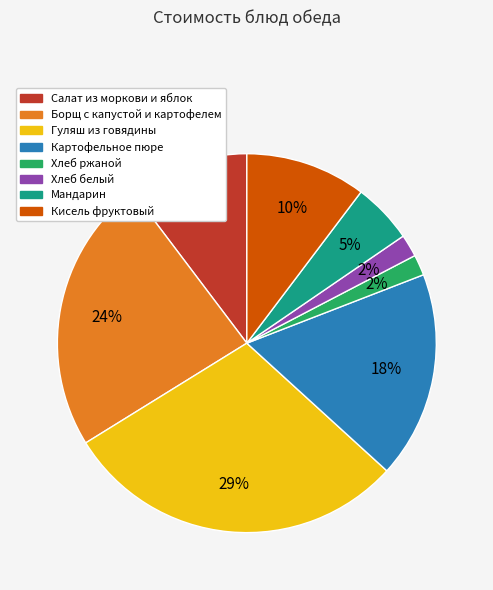

Which slice is the largest?

Гуляш из говядины